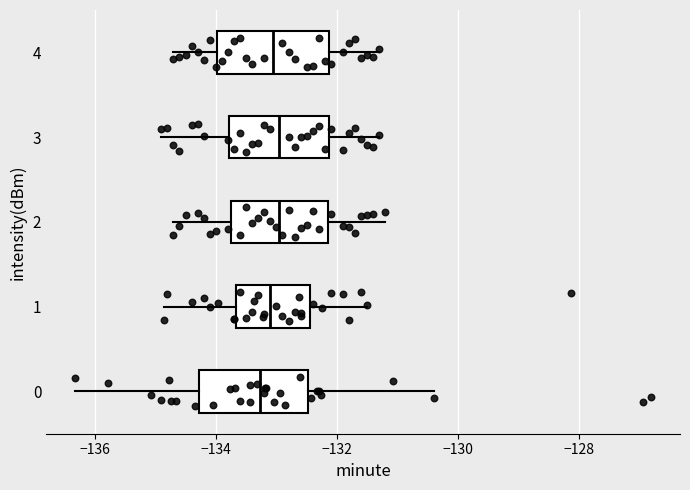

Reading bottom to top, transcribe this box plot: for each box, give where its median line is, the range the box spans, and where its two whiskers end, as read against the x-axis. The values are not printed on the chart, so give them approximately, as read against the axis.

0: median -133.2, box -134.2 to -132.4, whiskers -136.4 to -130.4
1: median -133.0, box -133.6 to -132.4, whiskers -134.8 to -131.4
2: median -133.0, box -133.8 to -132.2, whiskers -134.6 to -131.2
3: median -133.0, box -133.8 to -132.2, whiskers -134.8 to -131.2
4: median -133.0, box -134.0 to -132.2, whiskers -134.6 to -131.2